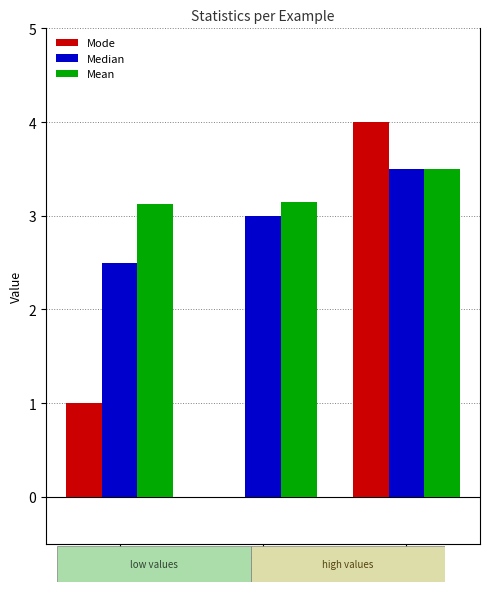

What is the approximate value of Mean at Ex 3?

3.5